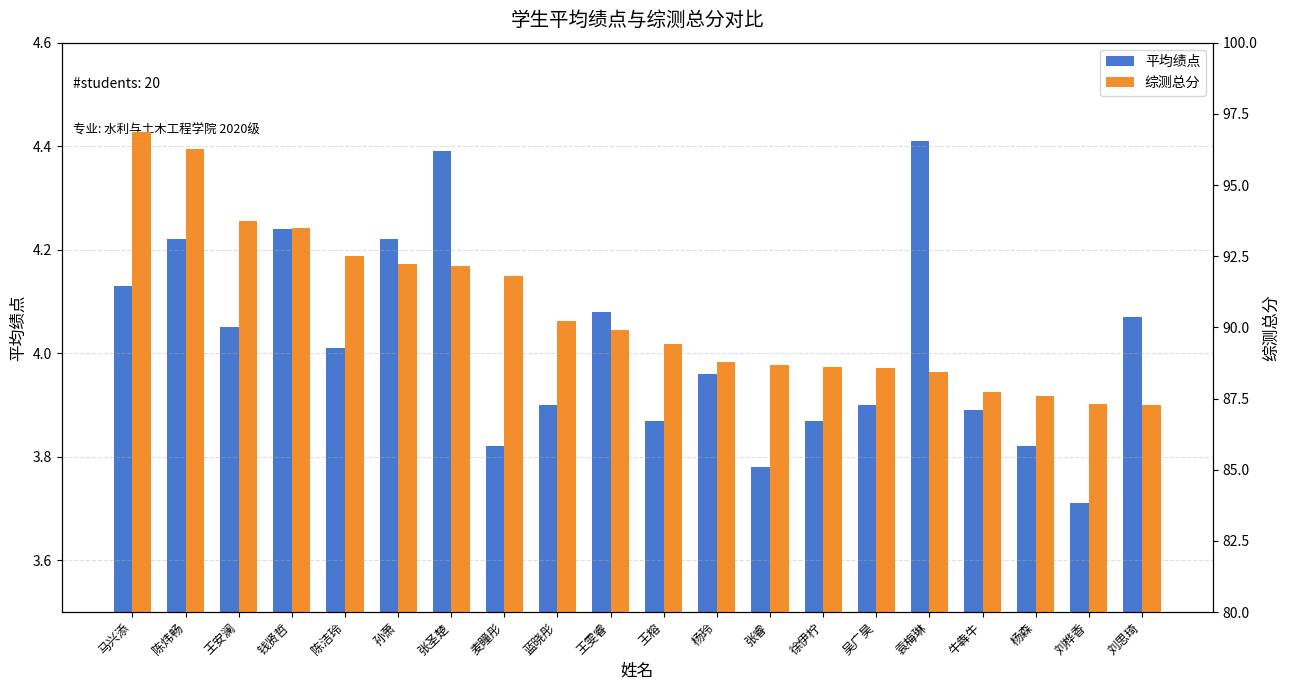

Which series has the largest range (max minus min)?

综测总分